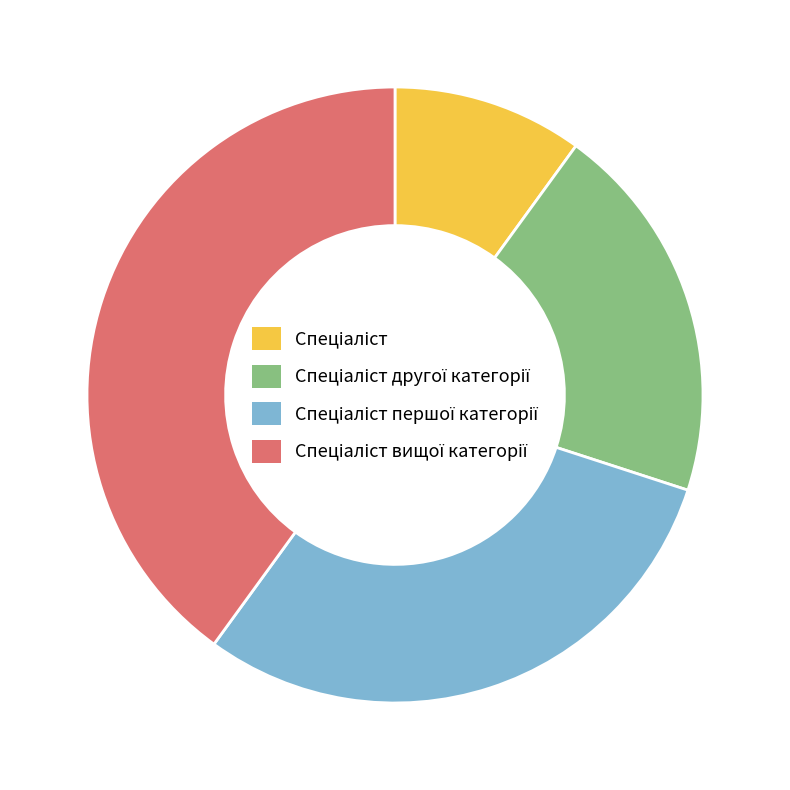

Is there any slice that represents more than half of the pie?

No